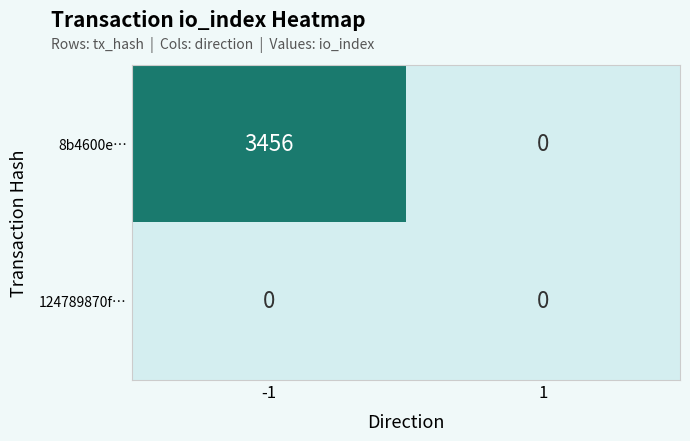

Rank the series by their average value, from highest to lowest.

8b4600e…, 124789870f…